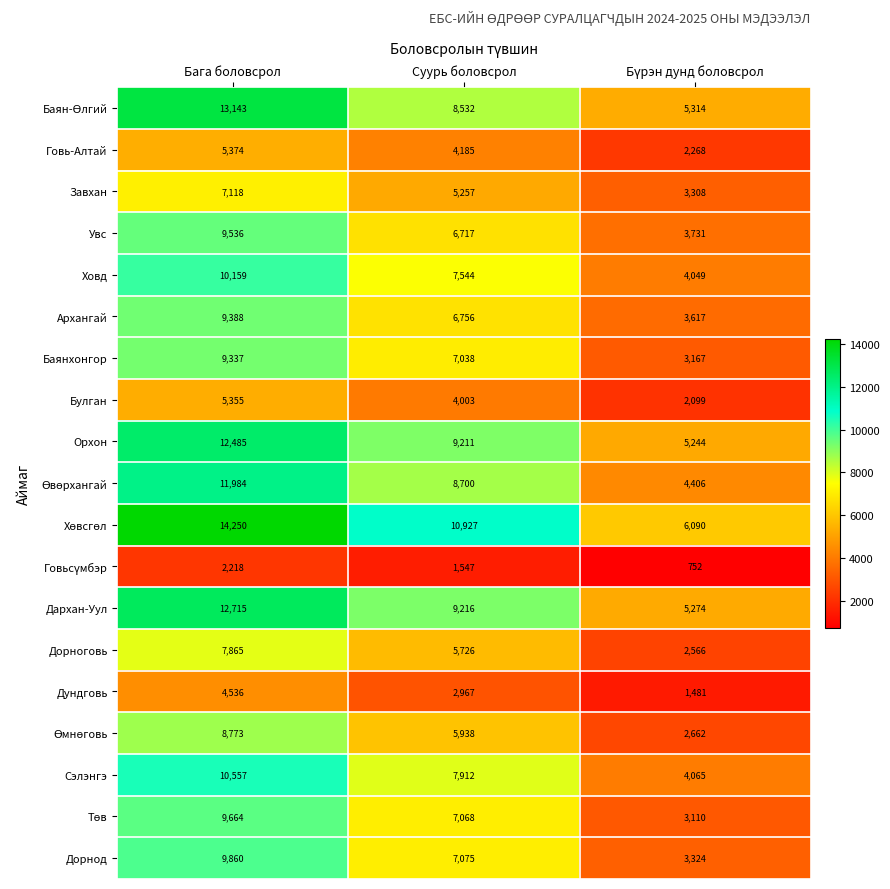

What is the sum of all Завхан values?

15683